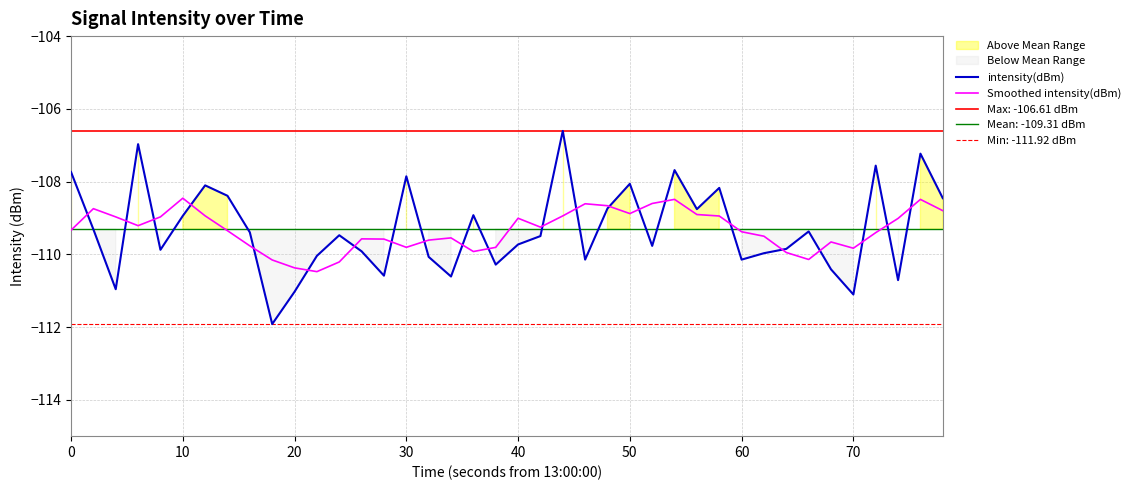

True or false: Smoothed intensity(dBm) and intensity(dBm) intersect in this chart.

True